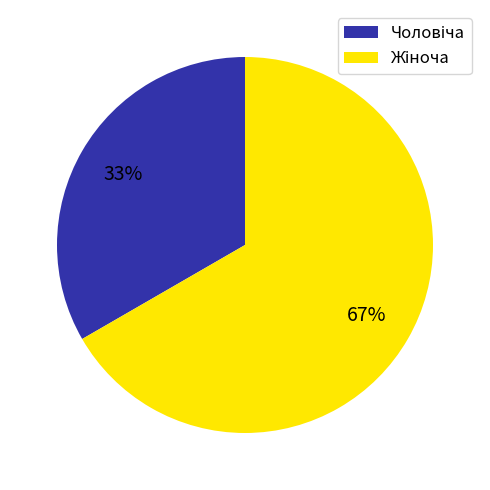

To the nearest percent, what is the average slice percentage?

50%